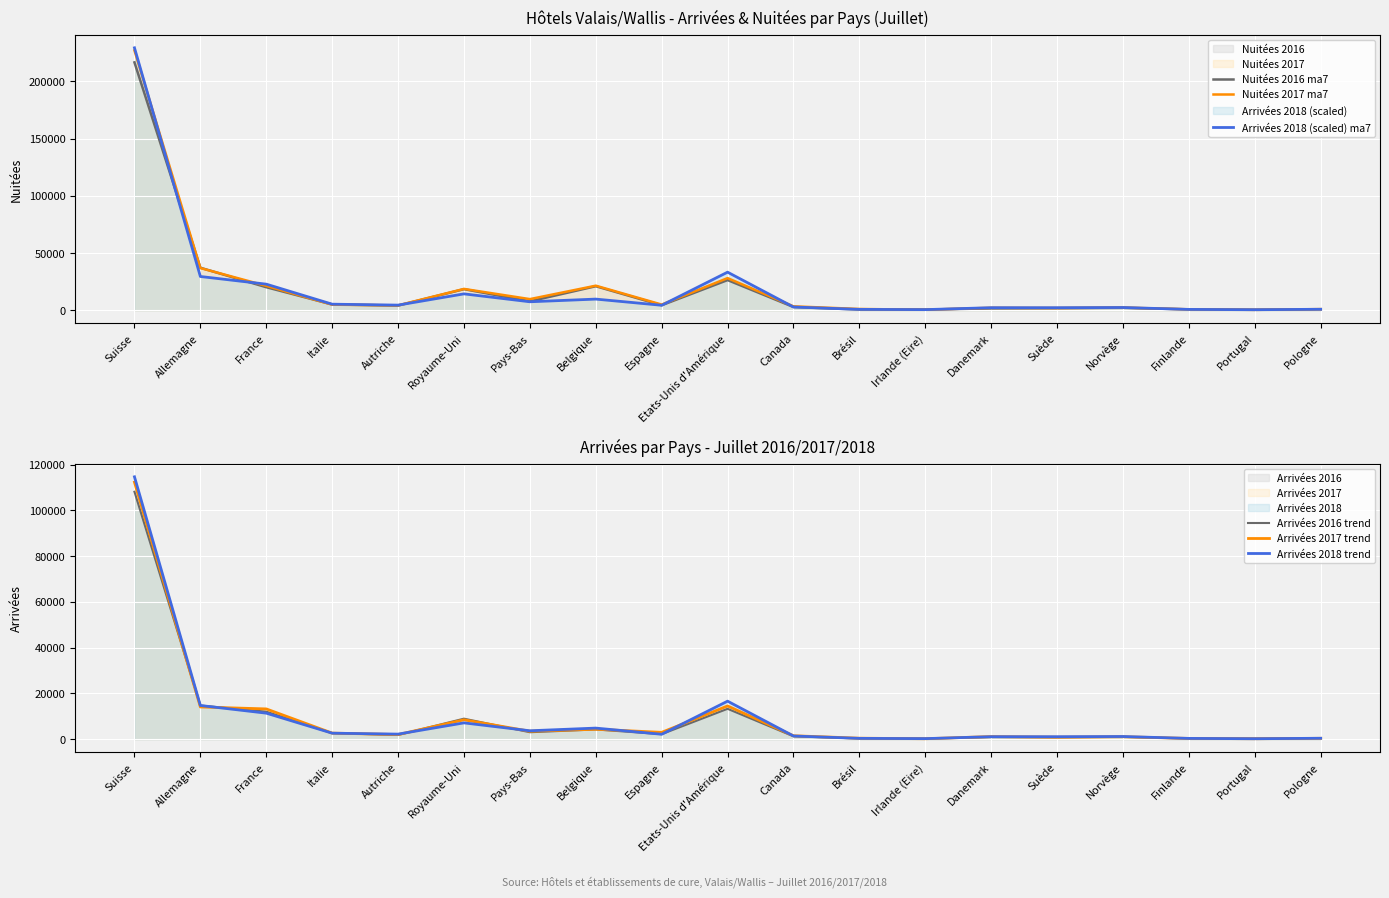

What is the average value of the Nuitées 2017 ma7 series?

20548